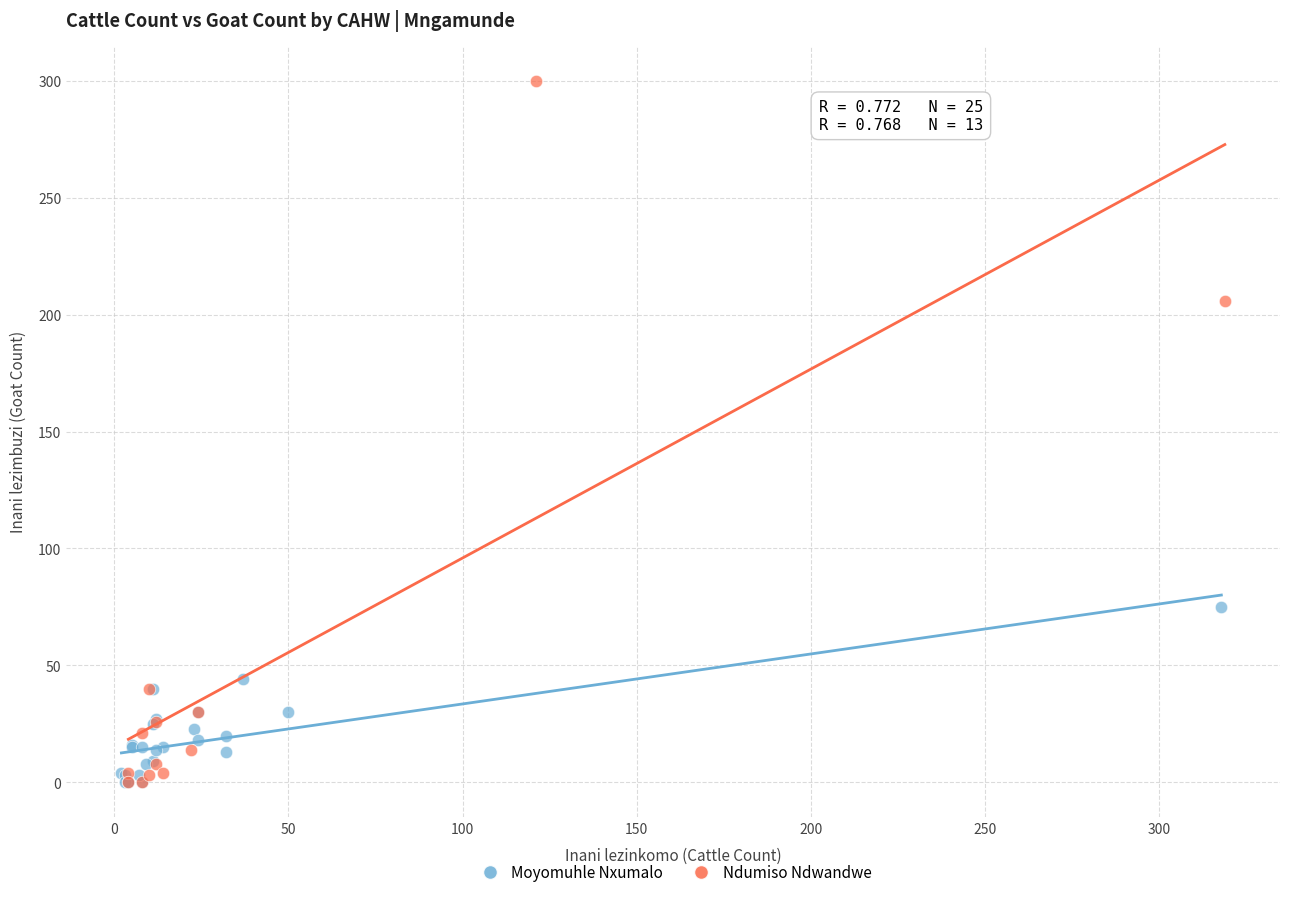

Which series has the largest Y range (max minus min)?

Ndumiso Ndwandwe